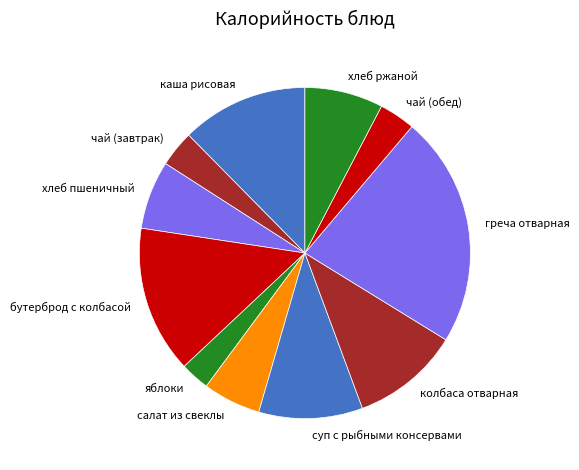

Count the number of slices in the pie.

11